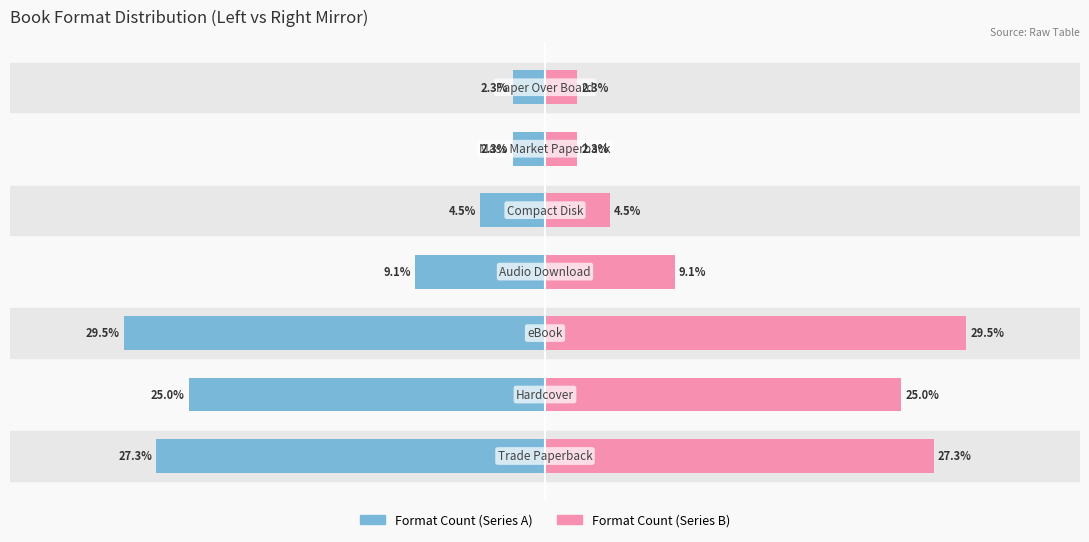

Is the value of Format Count (Left) at 4 greater than the value of Format Count (Right) at 2?

No